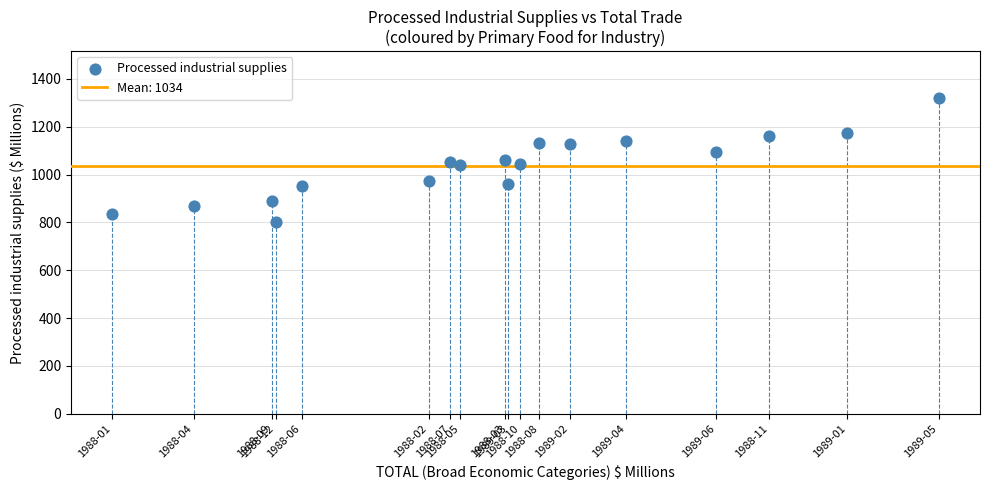

What is the range of X values (max minus min)?

1732